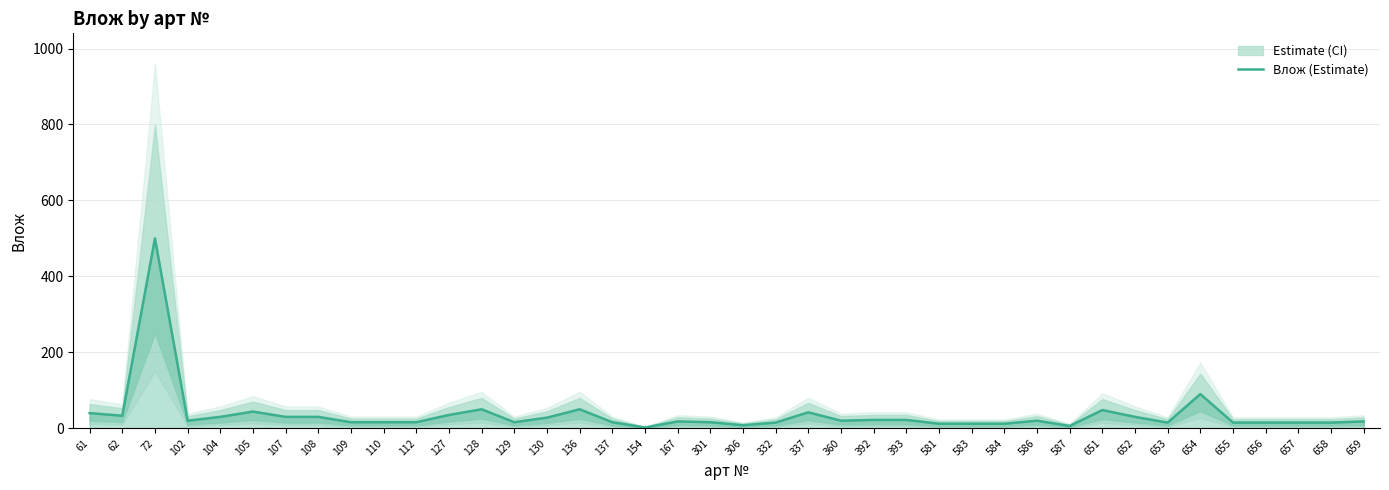

Is this an area chart (filled region under the line)?

No